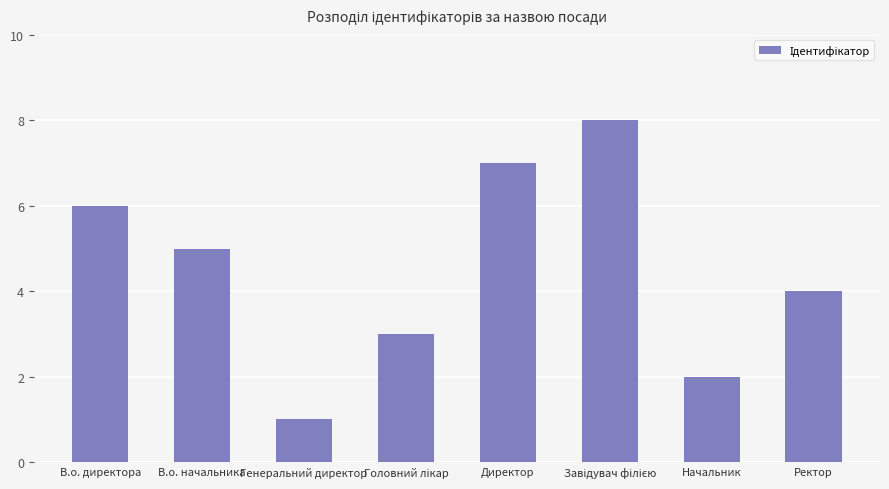

Is it true that the value at Директор is 2?

False